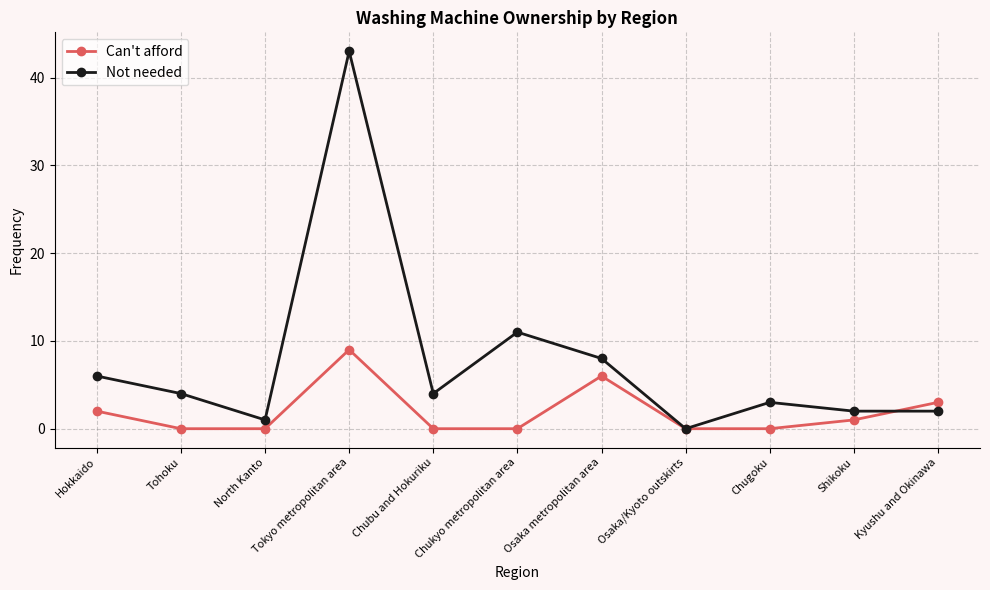

Which series has the largest range (max minus min)?

Not needed